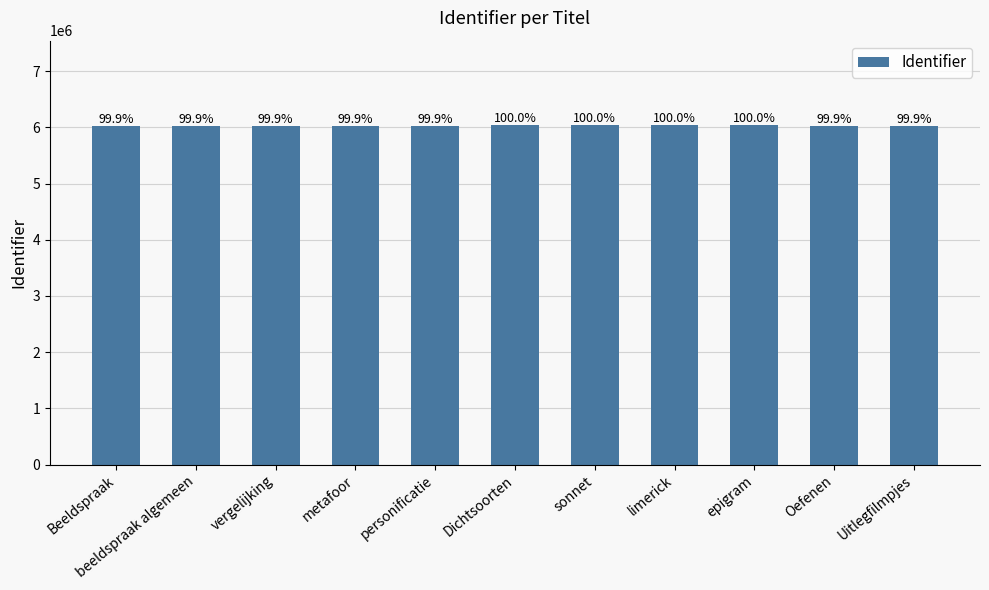

What is the label of the 1st bar from the left?

Beeldspraak